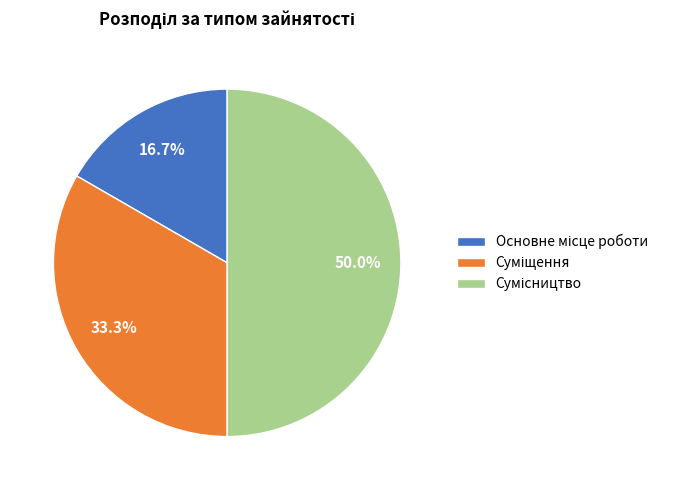

To the nearest percent, what portion does Сумісництво represent?

50%